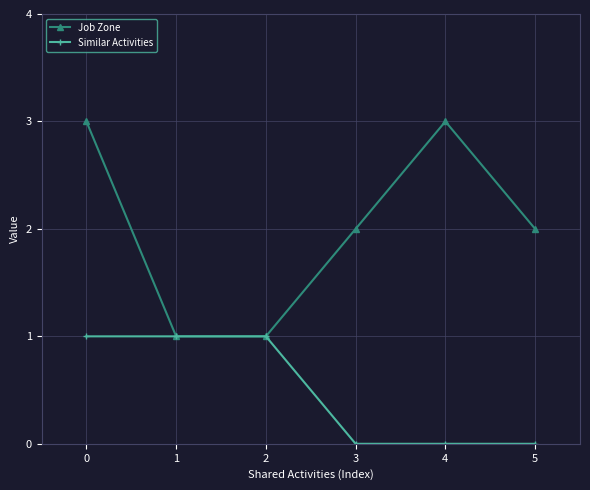

List the series in order of their peak value, lowest first.

Similar Activities, Job Zone